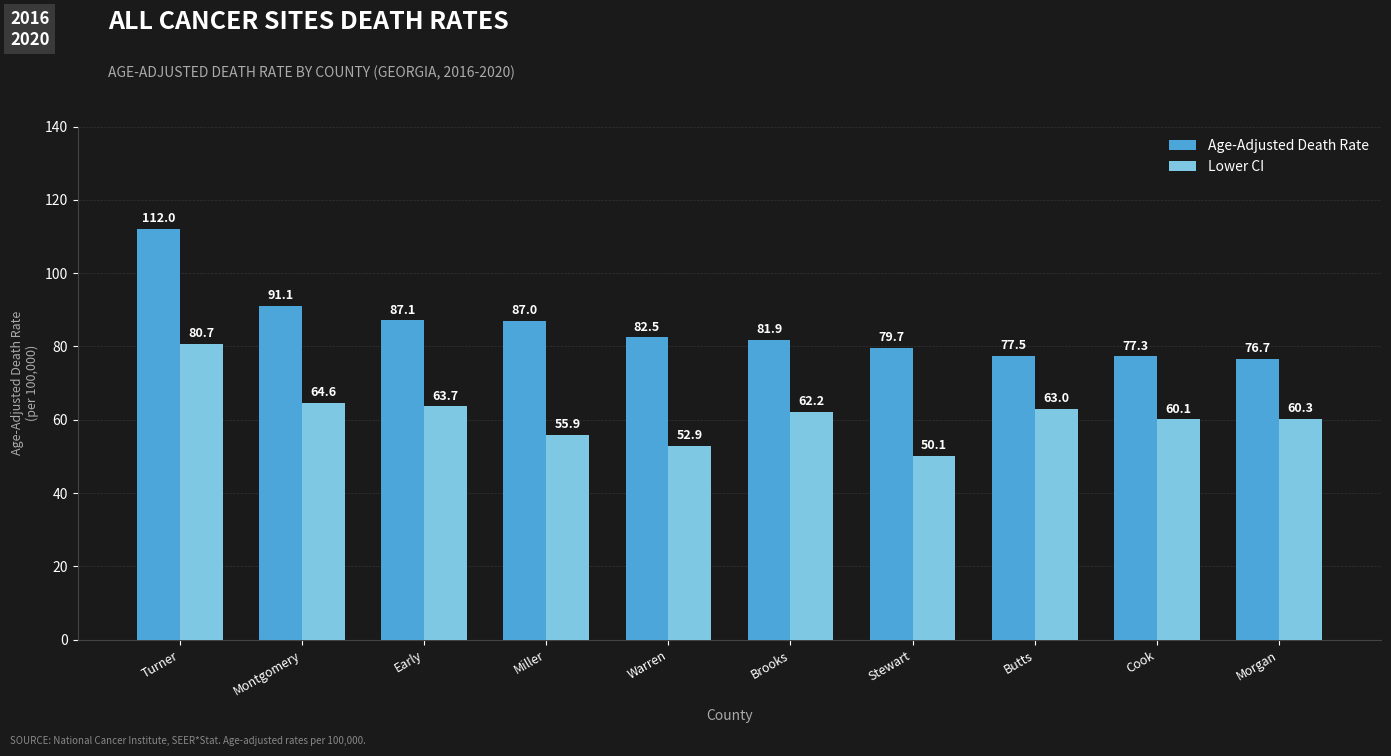

True or false: Age-Adjusted Death Rate has a value of 91.1 at Montgomery.

True